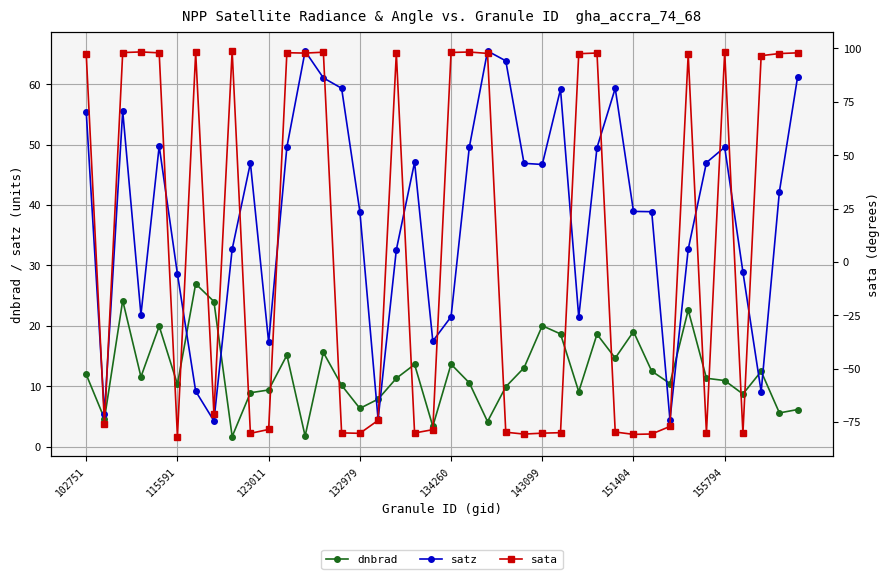

How many interior local valleys does the dnbrad series have?

13